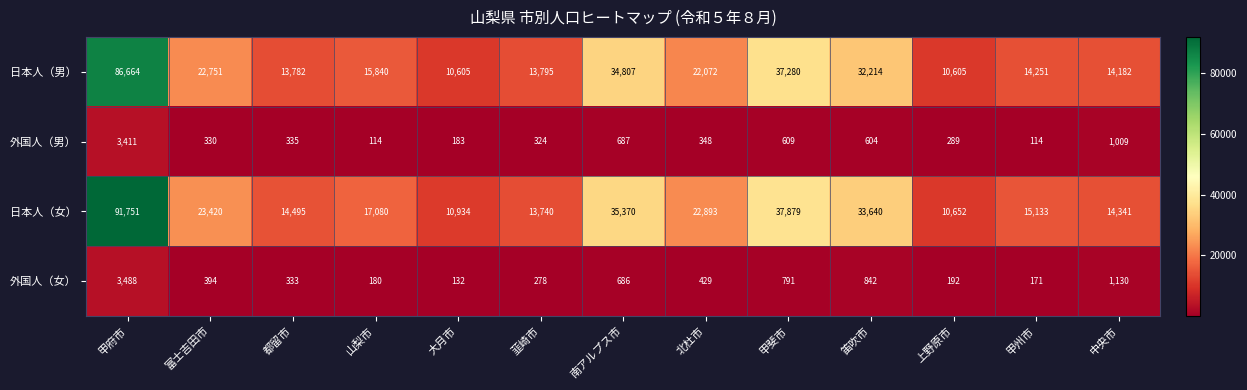

At which label does 日本人（女） first exceed 17080?

甲府市